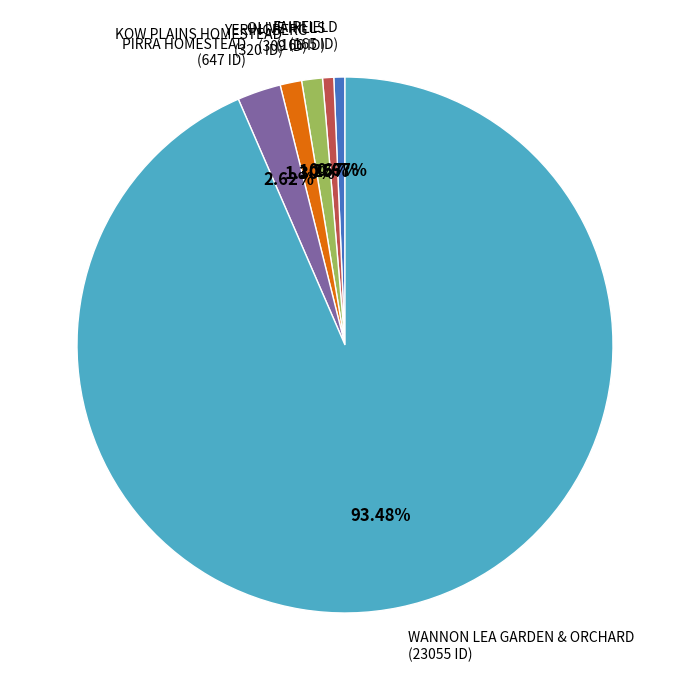

To the nearest percent, what is the difference between the largest and smallest slice percentages?

93%